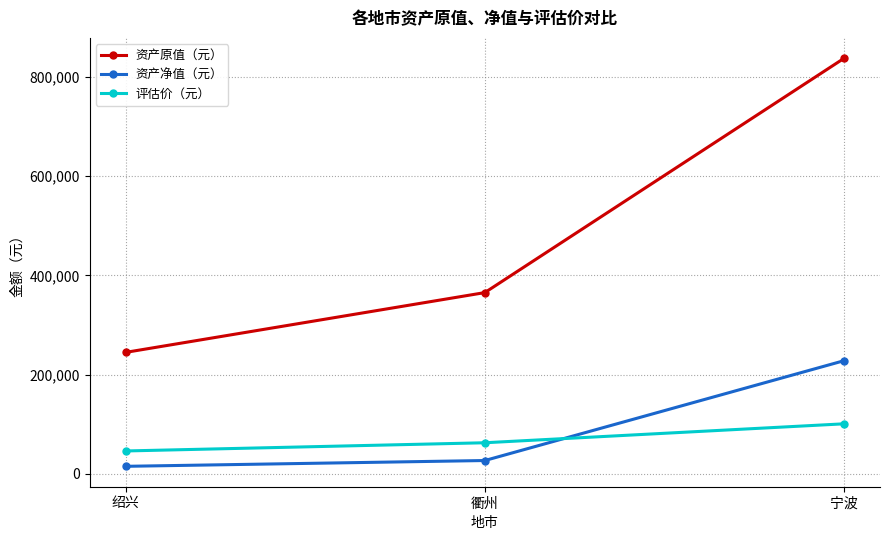

The value of 评估价（元） at 绍兴 is 45943.3. True or false?

True